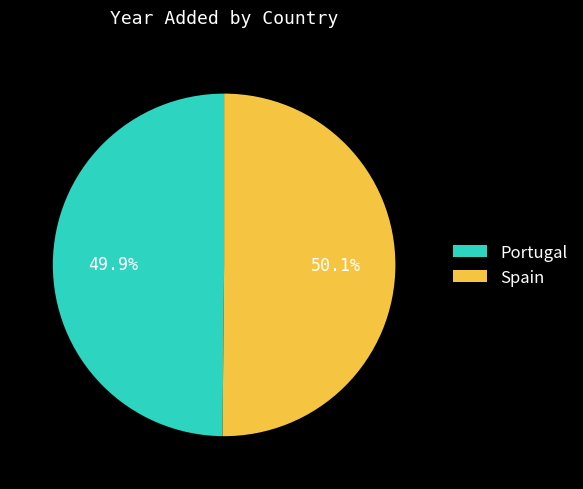

Does any single category account for the majority?

Yes